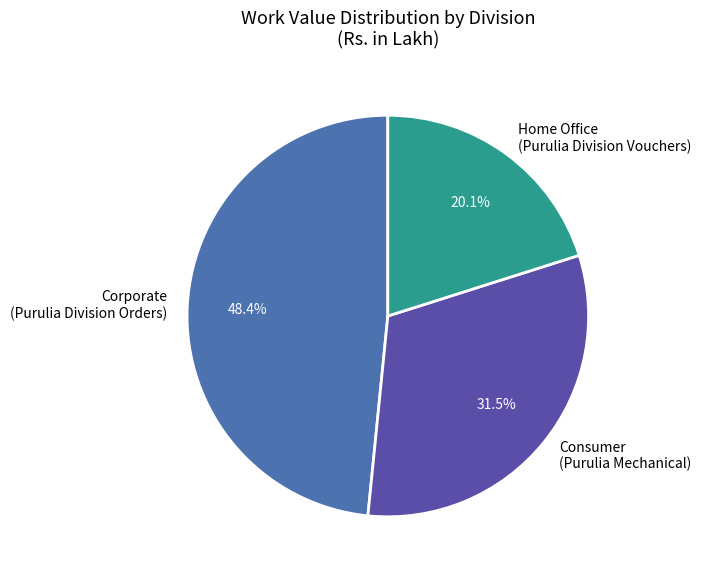

Rank the categories by value from lowest to highest.

Home Office (Purulia Division Vouchers), Consumer (Purulia Mechanical), Corporate (Purulia Division Orders)